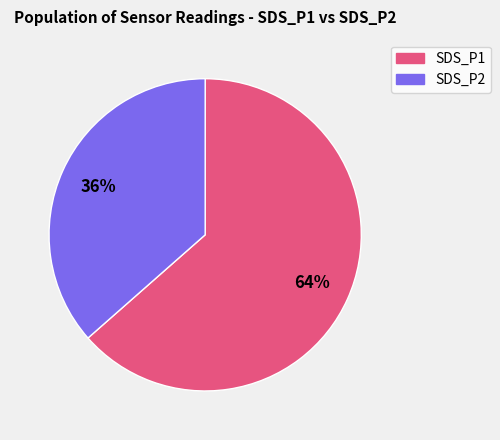

Which category has the smallest portion of the pie?

SDS_P2